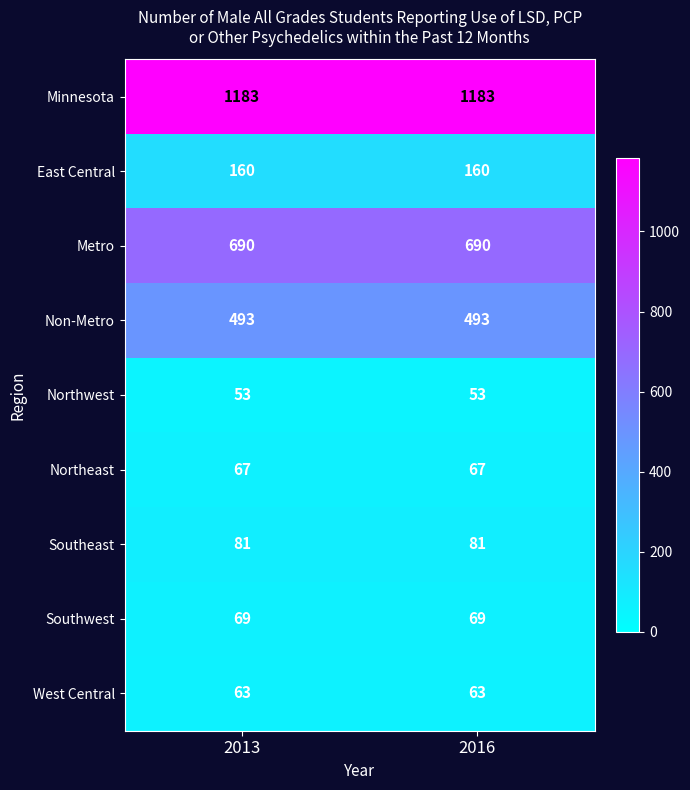

What is the lowest value of the West Central series?

63